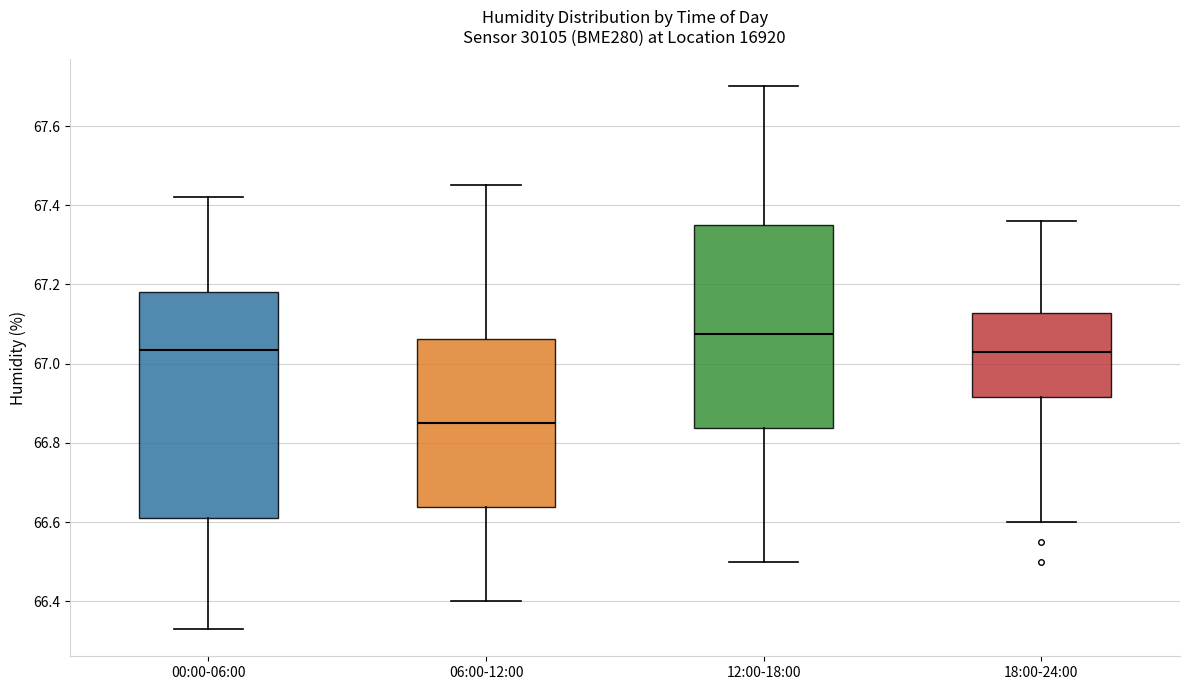

Reading left to right, transcribe this box plot: for each box, give where its median line is, the range the box spans, and where its two whiskers end, as read against the y-axis. The values are not printed on the chart, so give them approximately, as read against the axis.

00:00-06:00: median 67.04, box 66.62 to 67.18, whiskers 66.34 to 67.42
06:00-12:00: median 66.86, box 66.64 to 67.06, whiskers 66.40 to 67.46
12:00-18:00: median 67.08, box 66.84 to 67.36, whiskers 66.50 to 67.70
18:00-24:00: median 67.04, box 66.92 to 67.12, whiskers 66.60 to 67.36